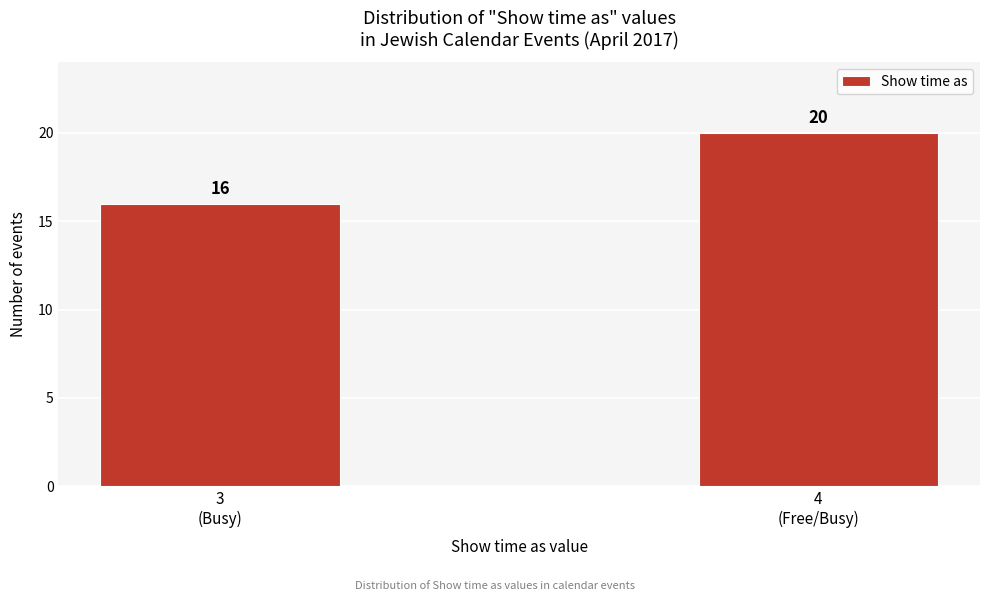

Reading left to right, extract all data points from this chart.

16	20